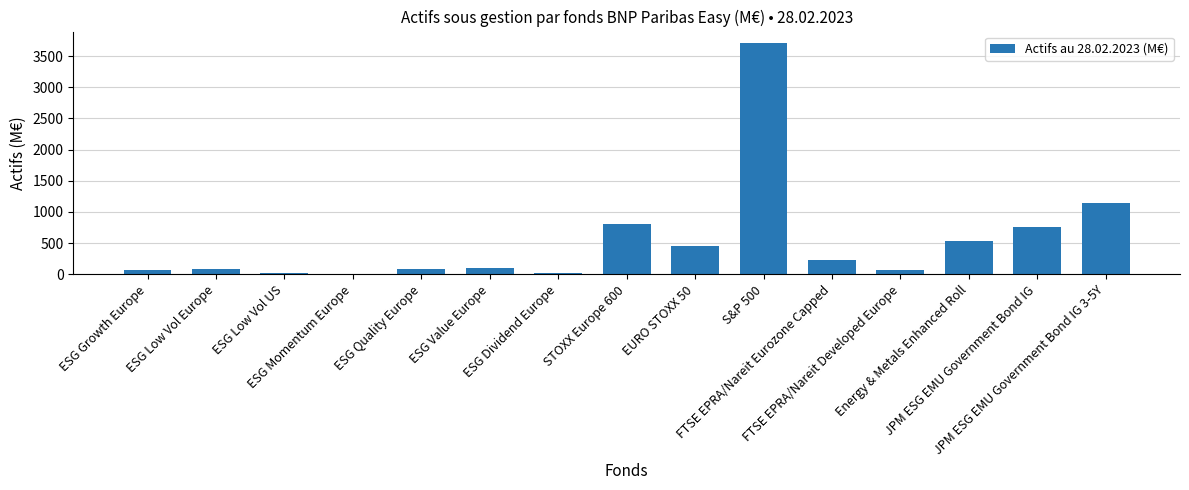

What is the greatest value displayed?

3708.8